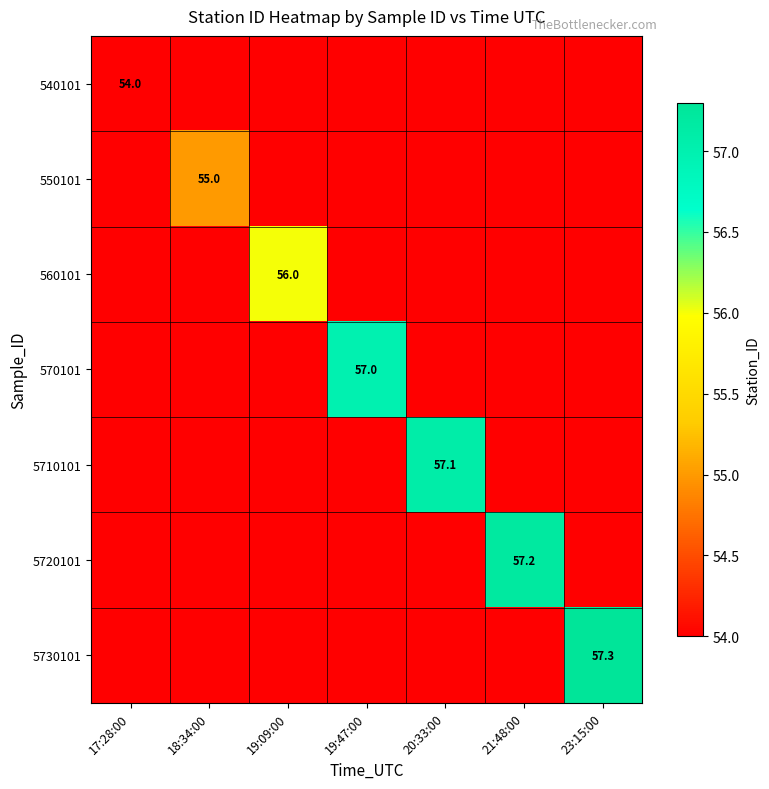

How many series are shown in this chart?

7